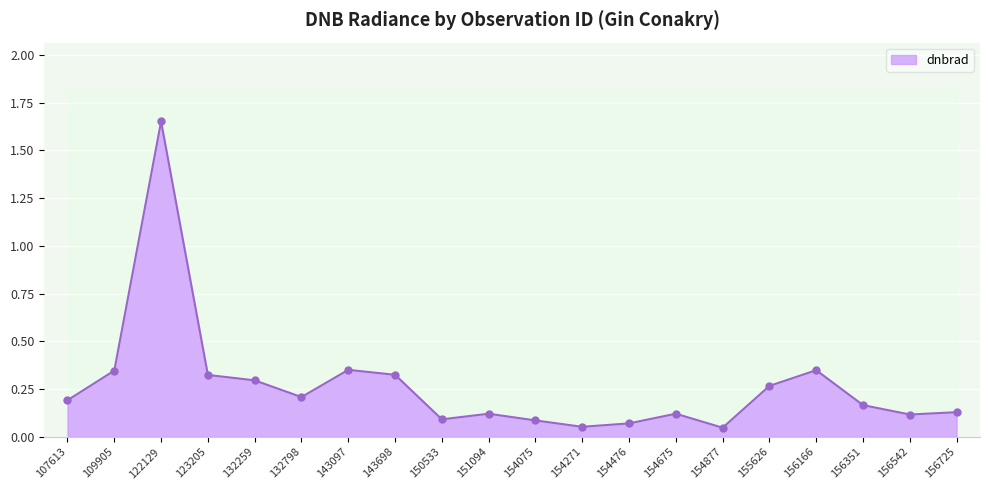

List the labels in order of value, smallest first.

154877, 154271, 154476, 154075, 150533, 156542, 151094, 154675, 156725, 156351, 107613, 132798, 155626, 132259, 123205, 143698, 109905, 156166, 143097, 122129